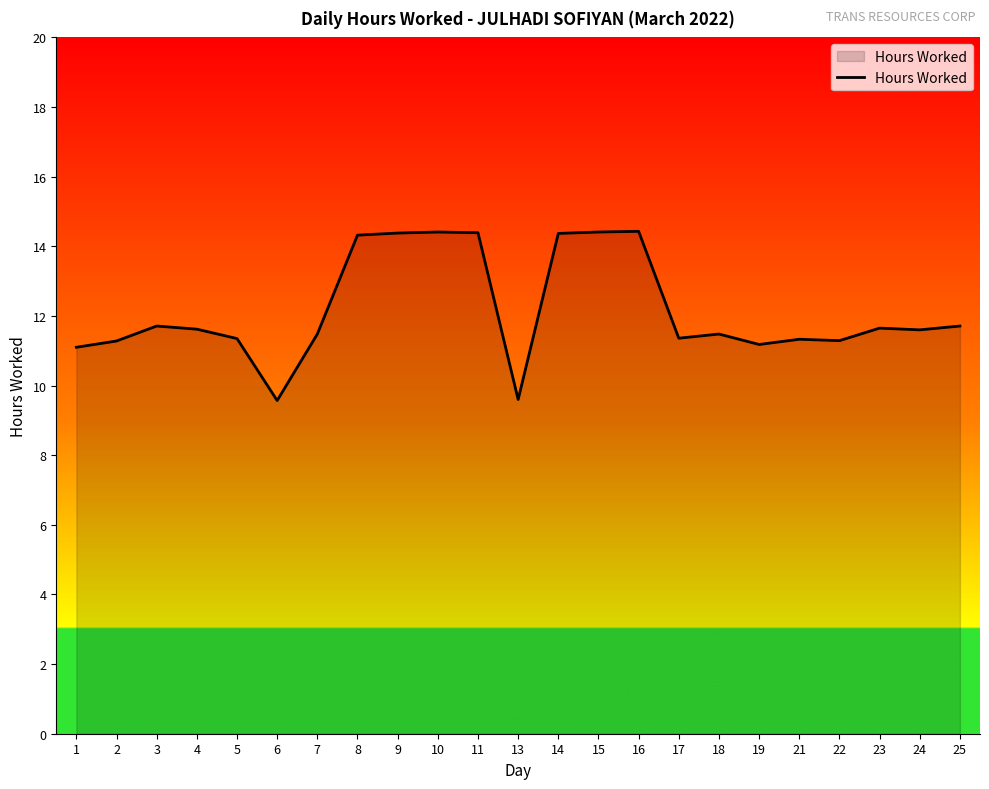

What is the maximum value shown in the chart?

14.4